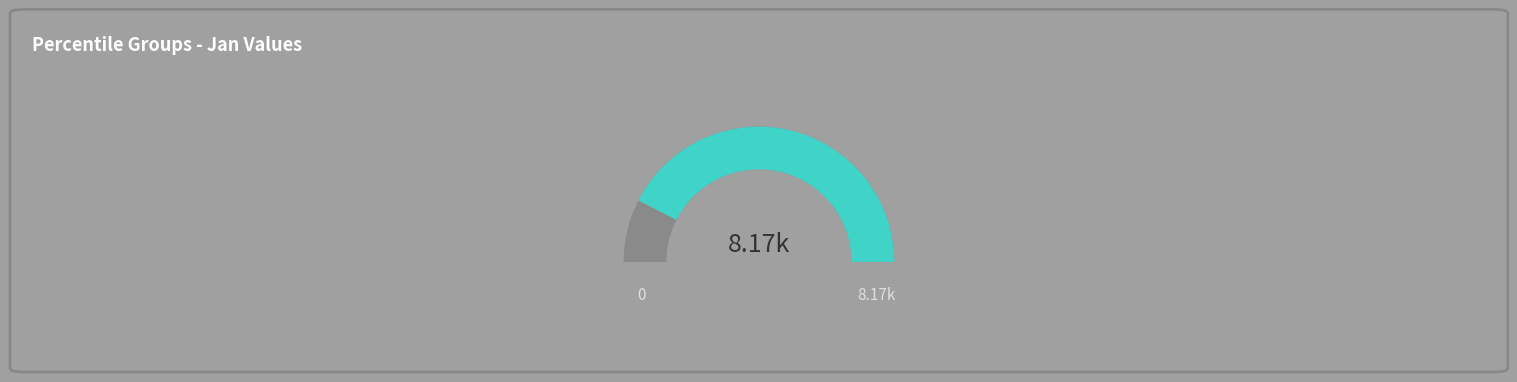

To the nearest percent, what portion does pct85 represent?

12%